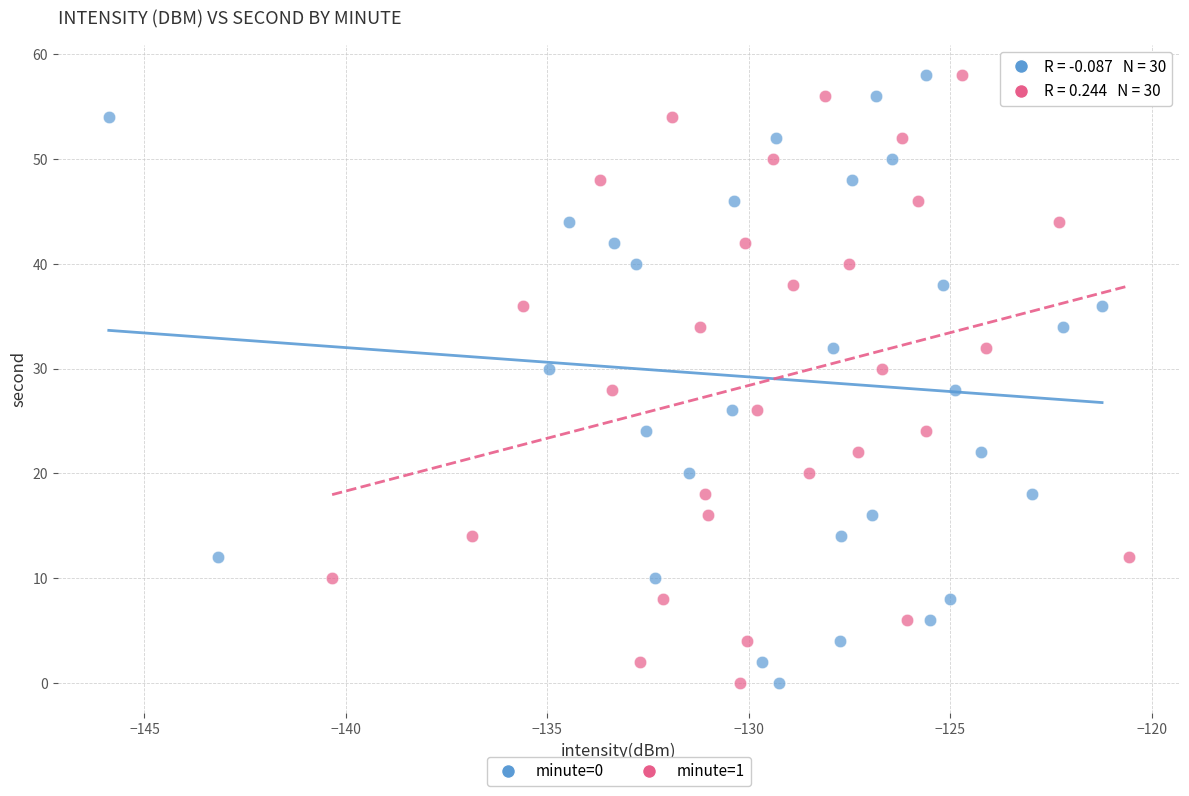

What are all the series names shown in the legend?

minute=0, minute=1